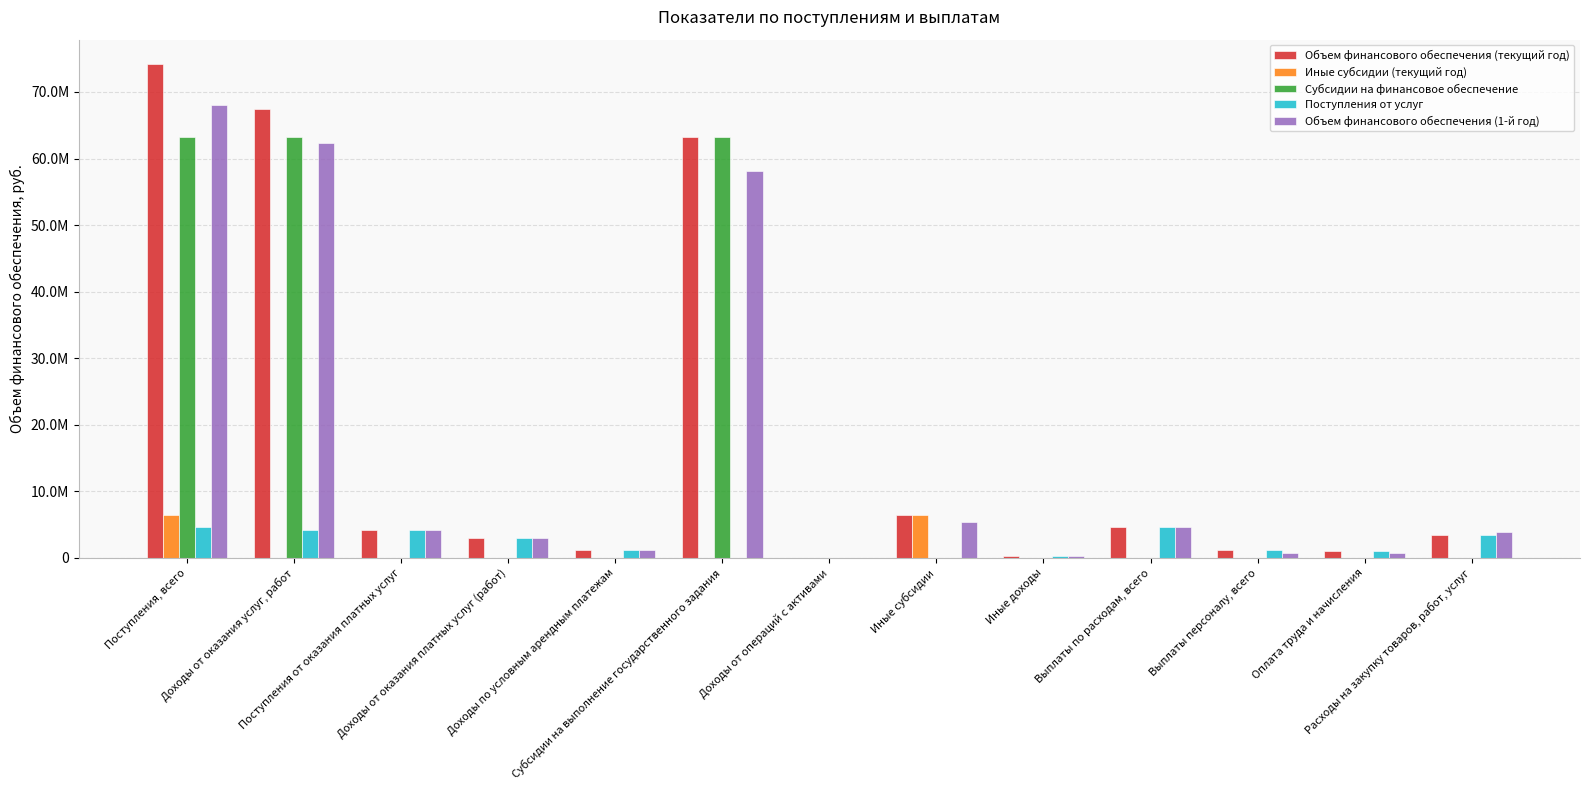

Are the bars horizontal?

No